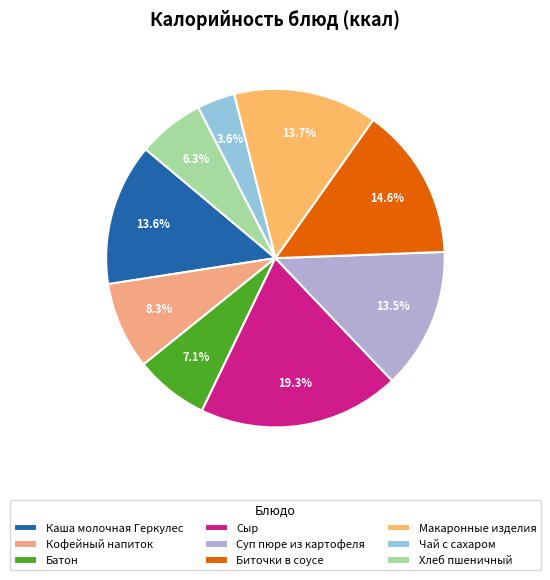

To the nearest percent, what is the difference between the Макаронные изделия and Сыр slice percentages?

6%